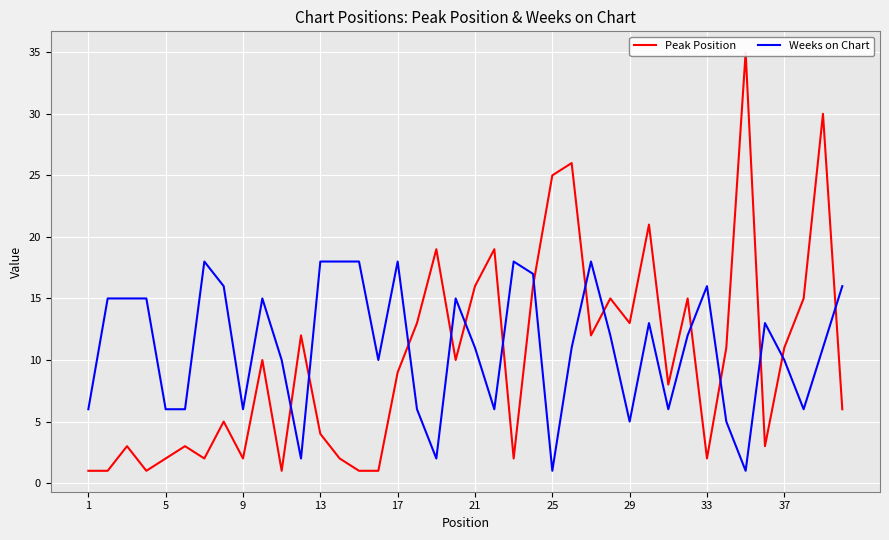

At 39, list the series in order from largest to smallest.

Weeks on Chart, Peak Position